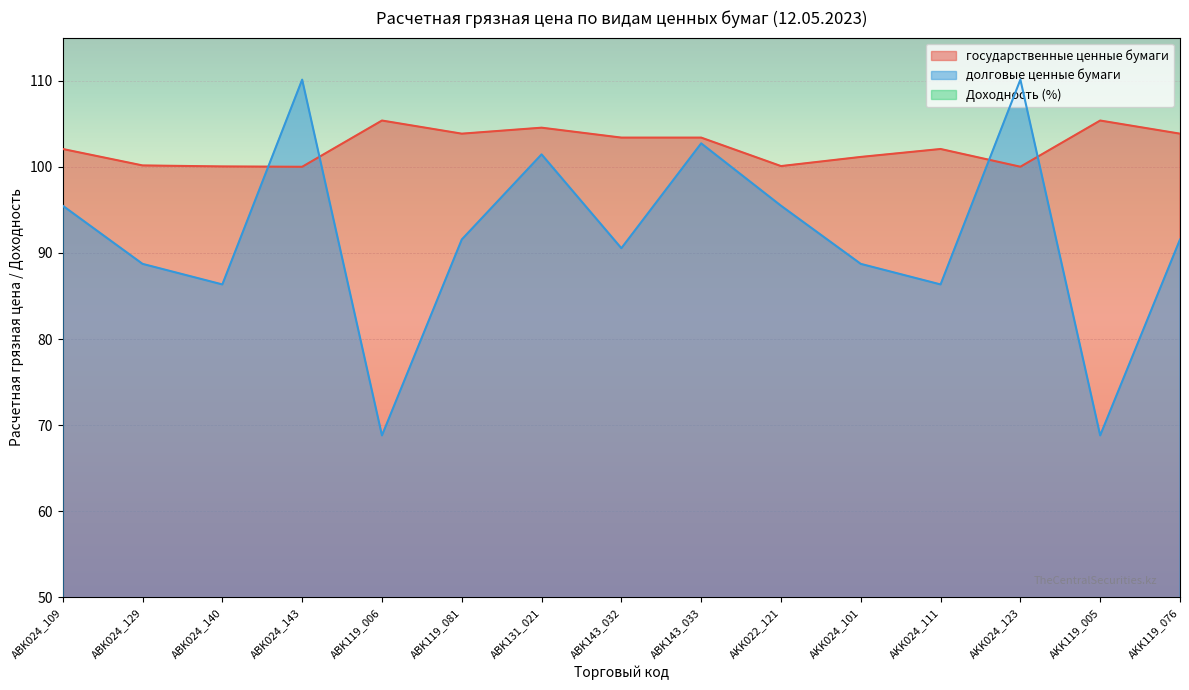

At how many categories does at least one series exceed 101?

12